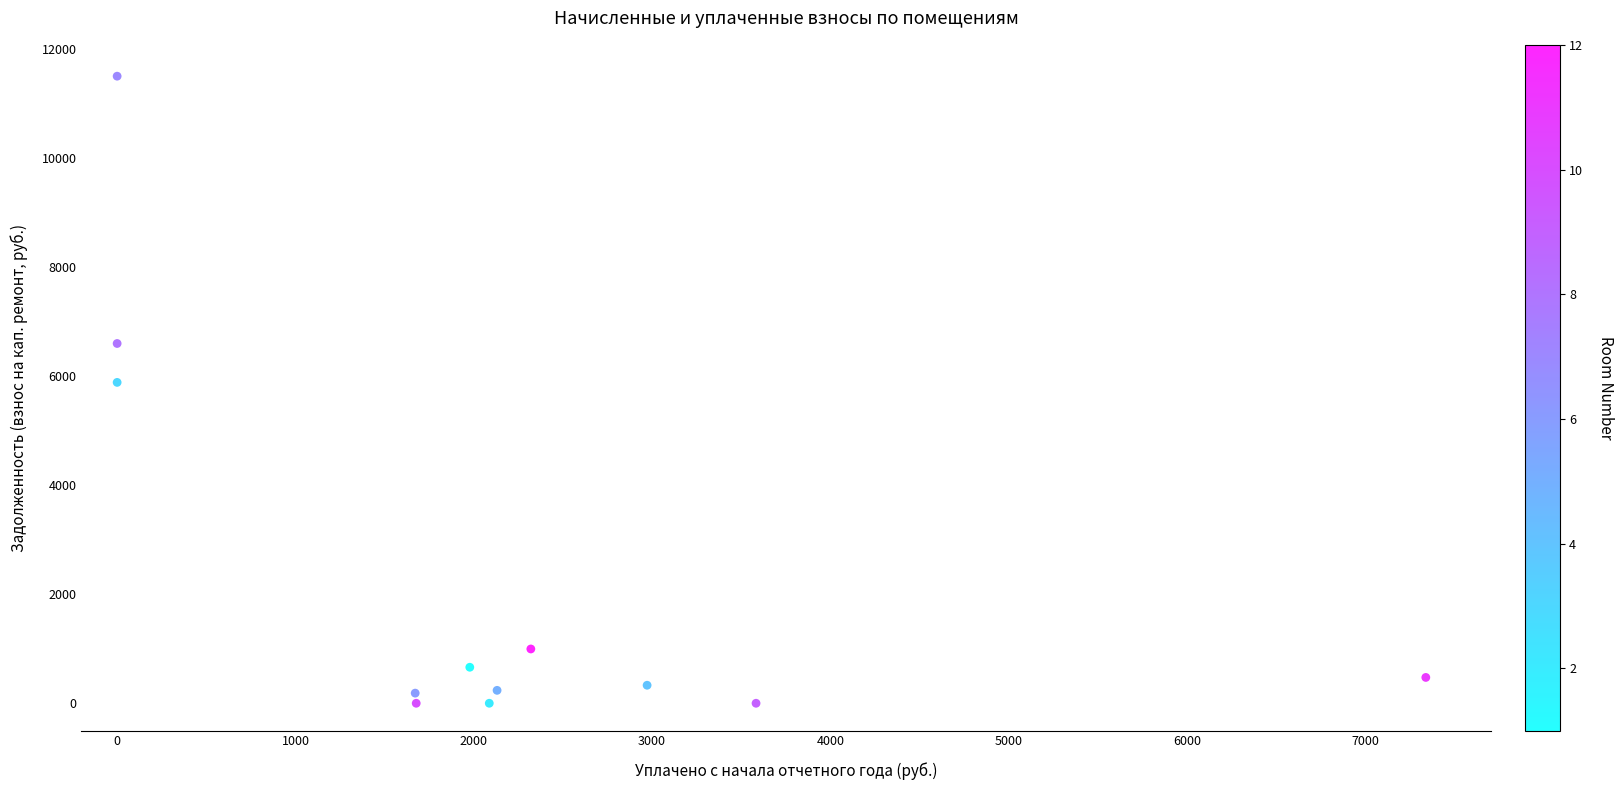

What Y value in the scatter plot is closest to 5747?

5882.3